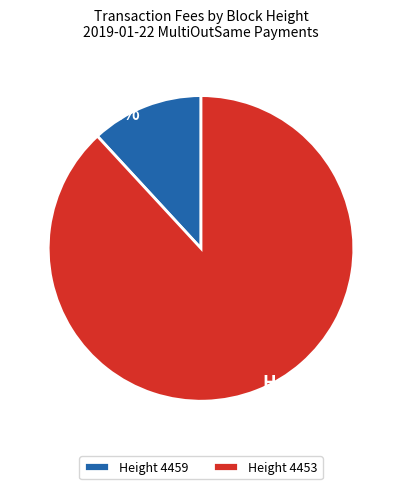

To the nearest percent, what percentage of the pie is Height 4459?

12%